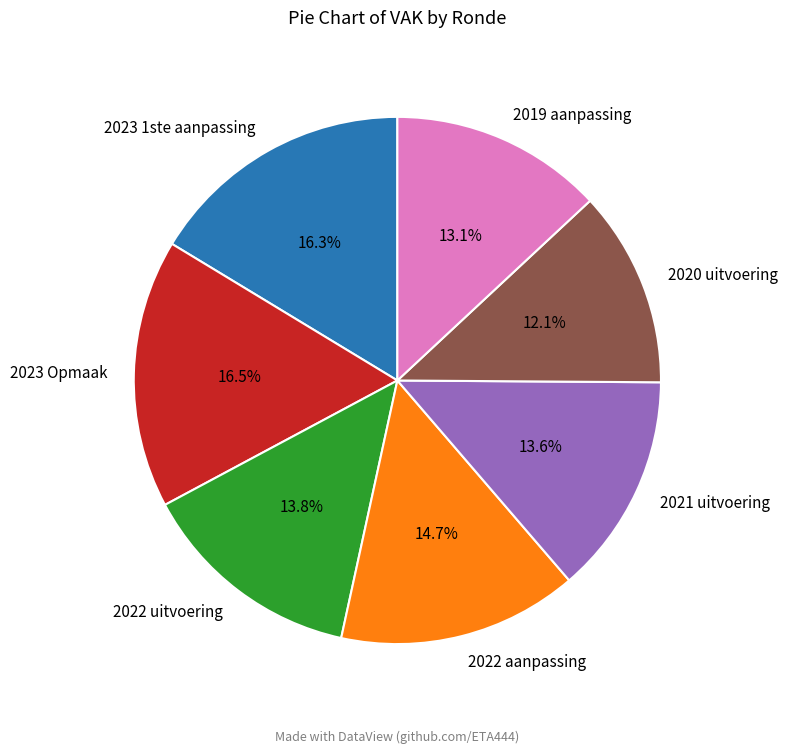

How many segments does this pie chart have?

7